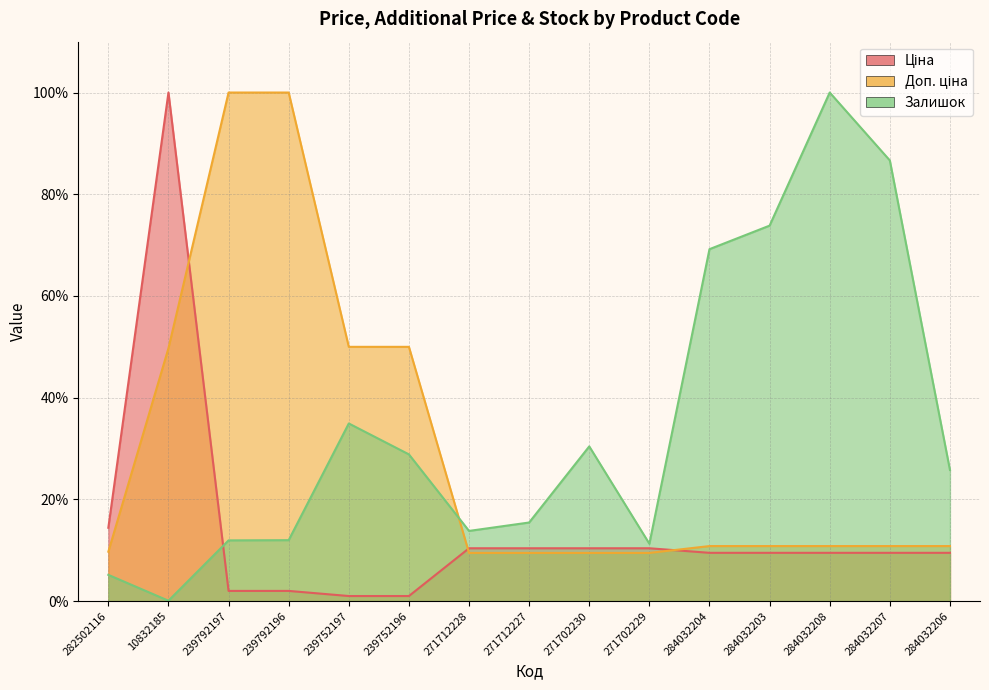

What is the minimum value shown in the chart?

0.1